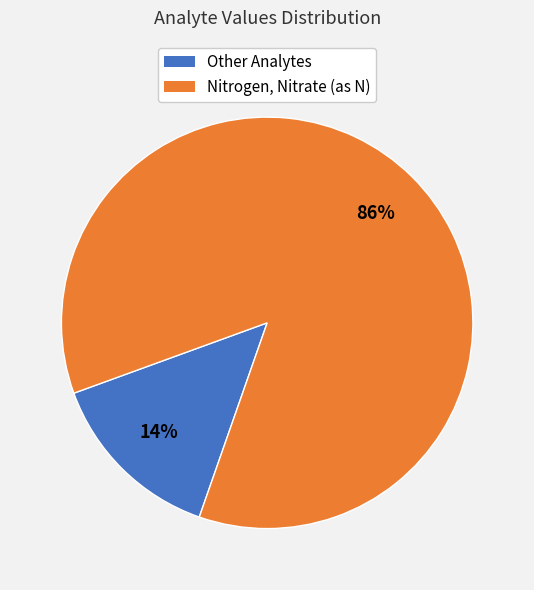

To the nearest percent, what is the average slice percentage?

50%